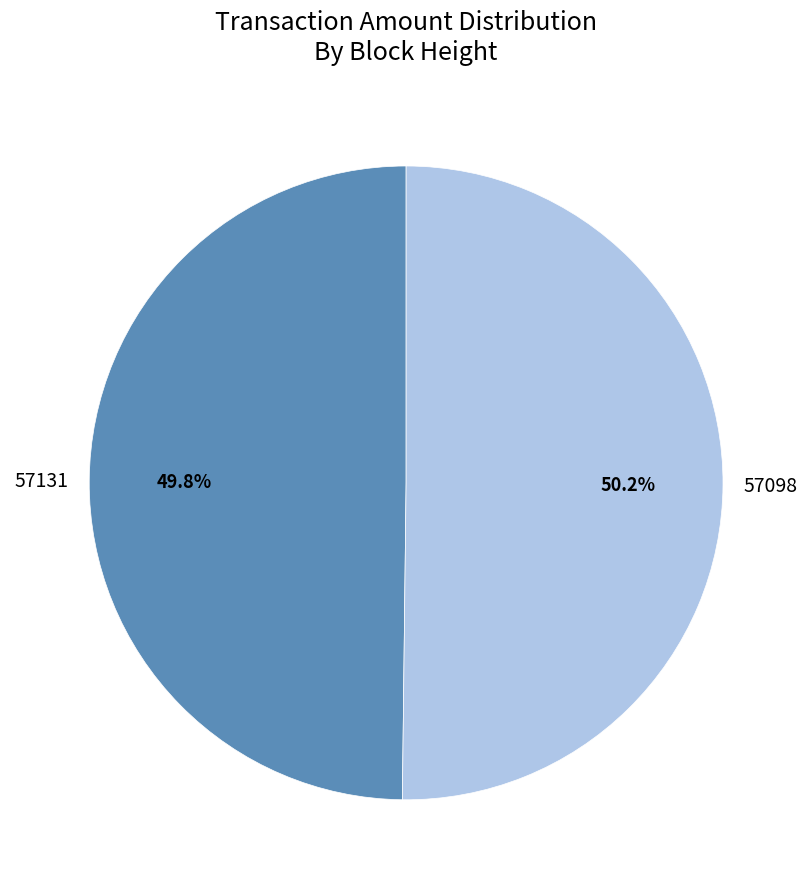

What is the ratio of the value at 57131 to the value at 57098?

1.0